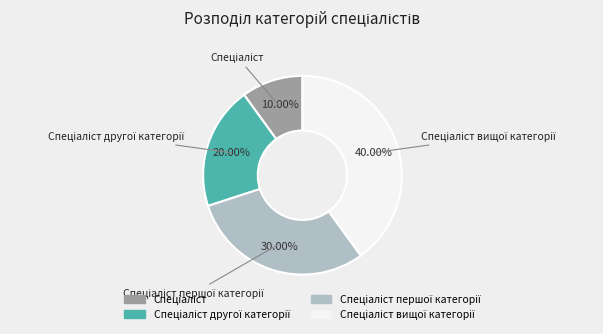

Is there any slice that represents more than half of the pie?

No